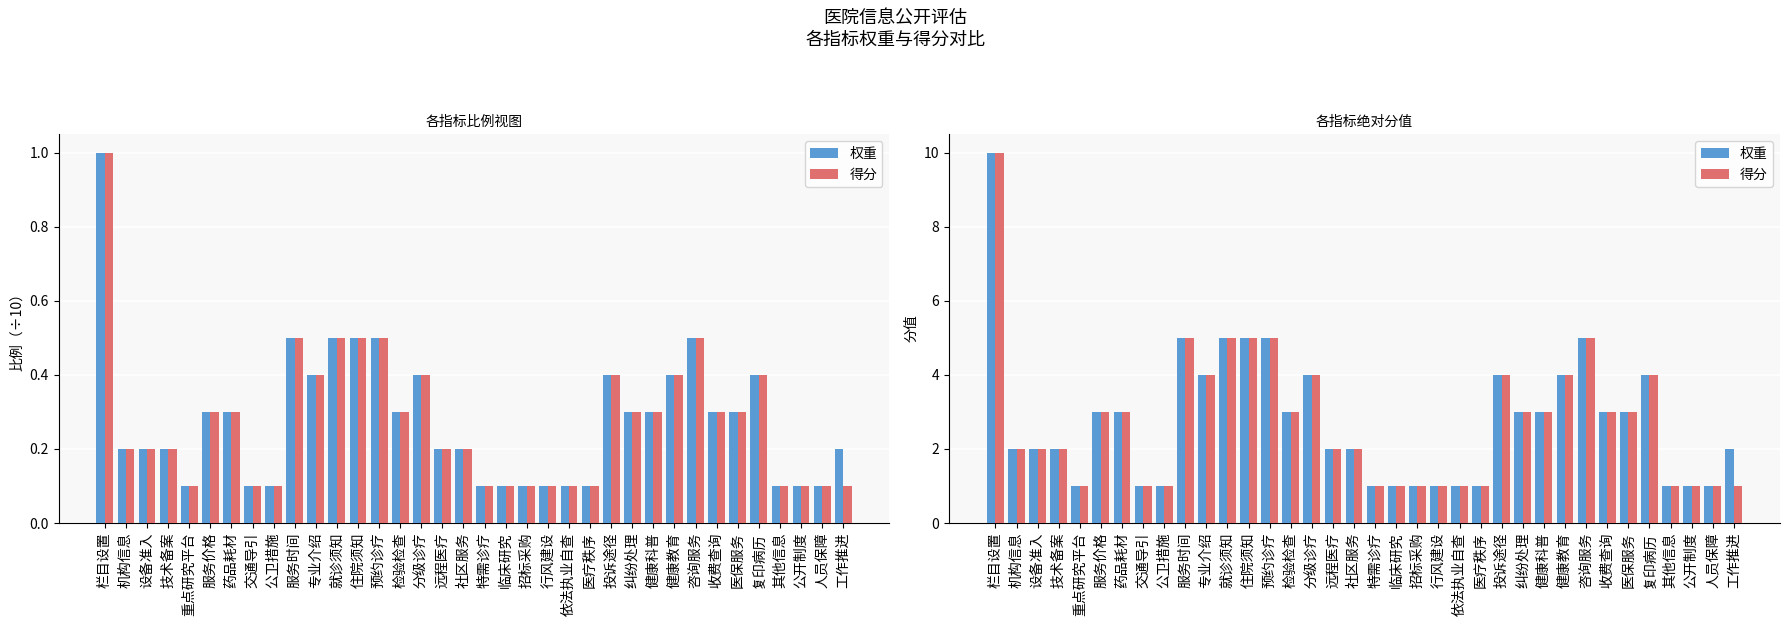

Reading left to right, extract all data points from this chart.

权重: 10	2	2	2	1	3	3	1	1	5	4	5	5	5	3	4	2	2	1	1	1	1	1	1	4	3	3	4	5	3	3	4	1	1	1	2
得分: 10	2	2	2	1	3	3	1	1	5	4	5	5	5	3	4	2	2	1	1	1	1	1	1	4	3	3	4	5	3	3	4	1	1	1	1